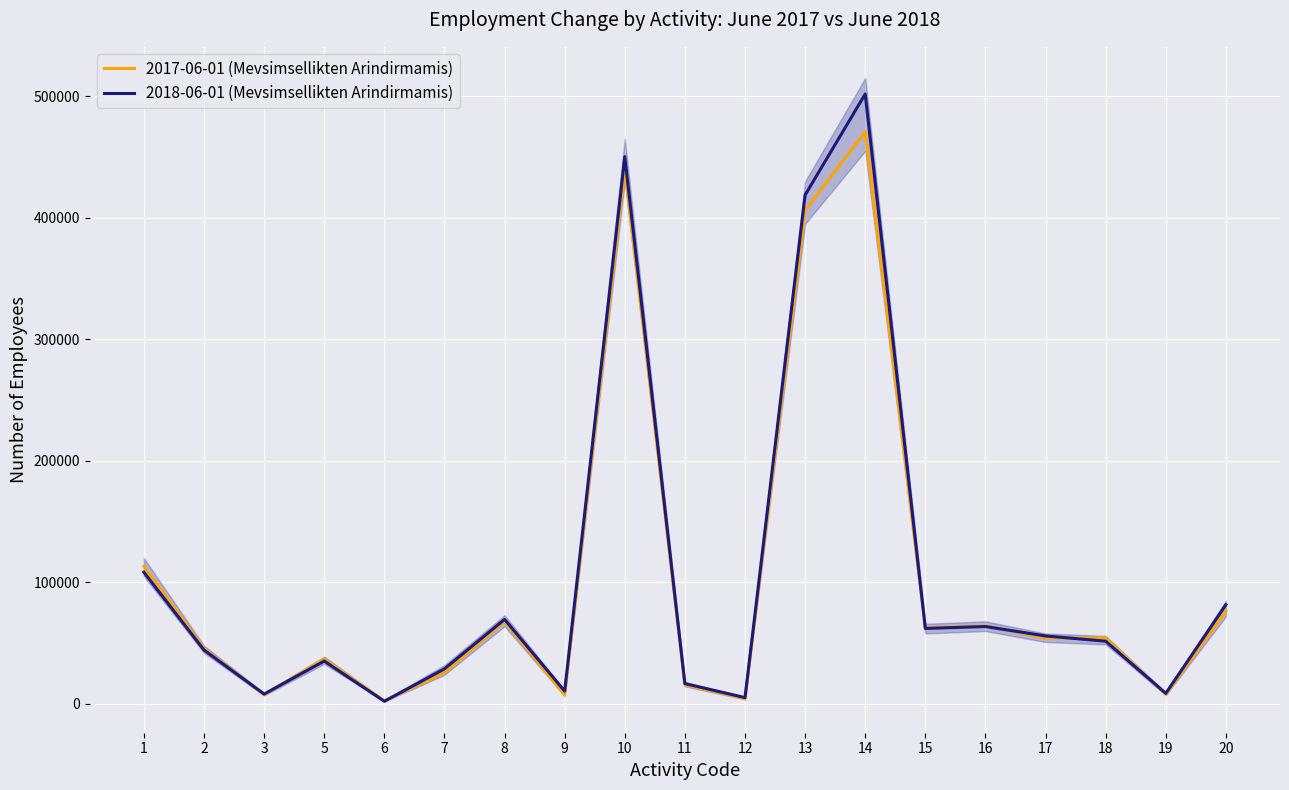

True or false: 2017-06-01 (Mevsimsellikten Arindirmamis) has a value of 64252 at 16.

True